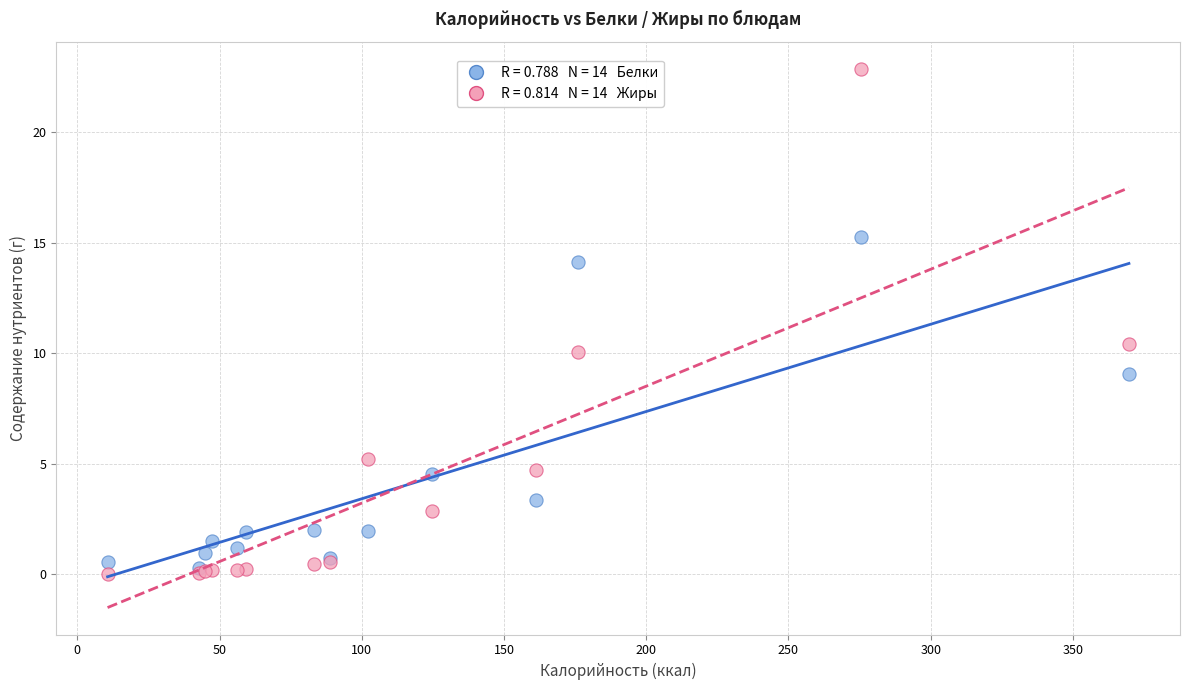

Across all series, what Y value is closest to 11?

10.4